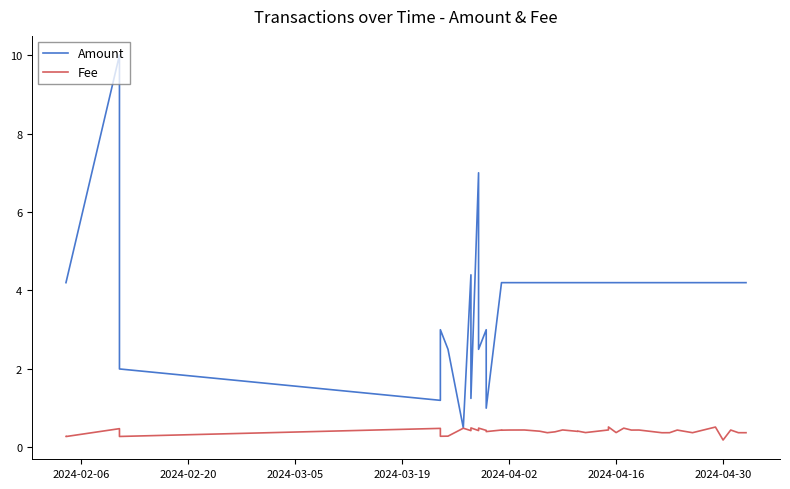

What are all the series names shown in the legend?

Amount, Fee